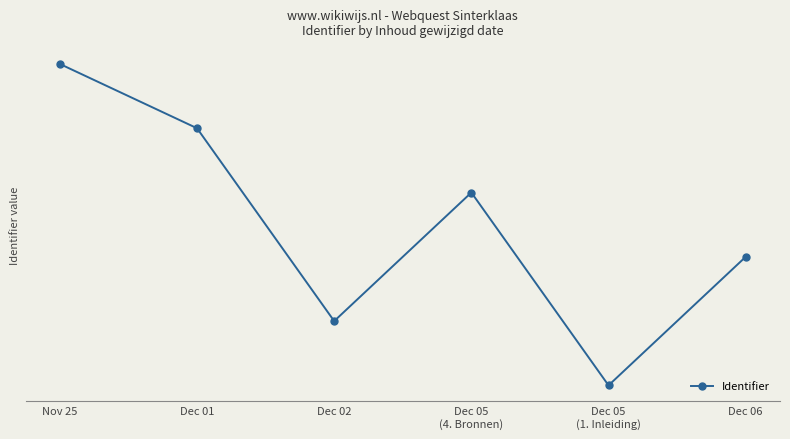

Is this an area chart (filled region under the line)?

No